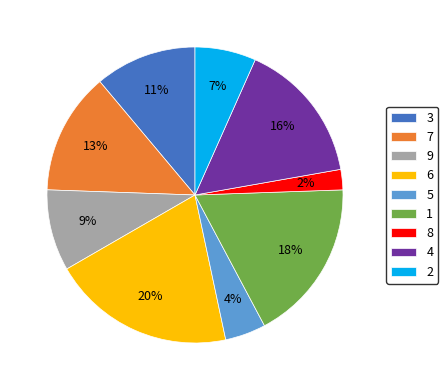

Is there any slice that represents more than half of the pie?

No